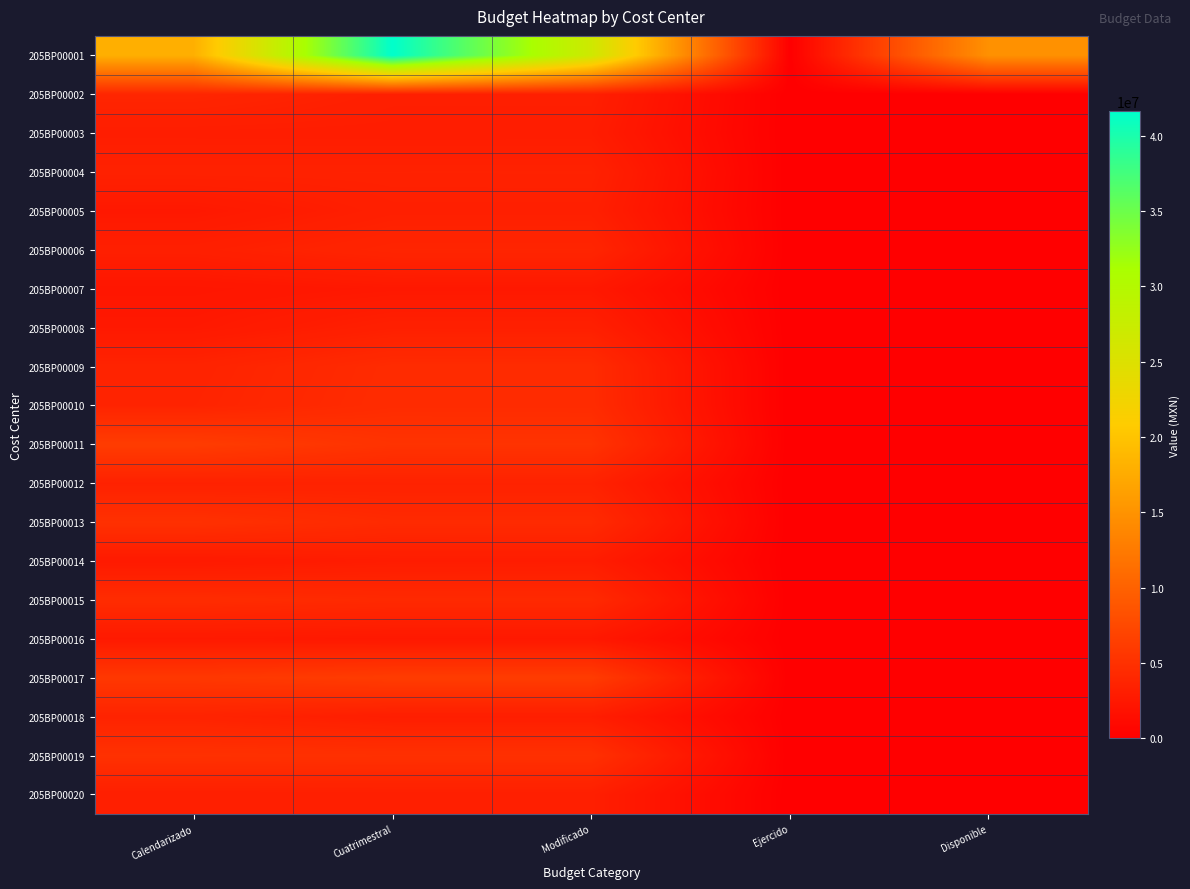

List the series in order of their peak value, highest first.

205BP00001, 205BP00017, 205BP00011, 205BP00019, 205BP00013, 205BP00015, 205BP00010, 205BP00009, 205BP00002, 205BP00006, 205BP00018, 205BP00012, 205BP00004, 205BP00008, 205BP00005, 205BP00020, 205BP00003, 205BP00014, 205BP00016, 205BP00007